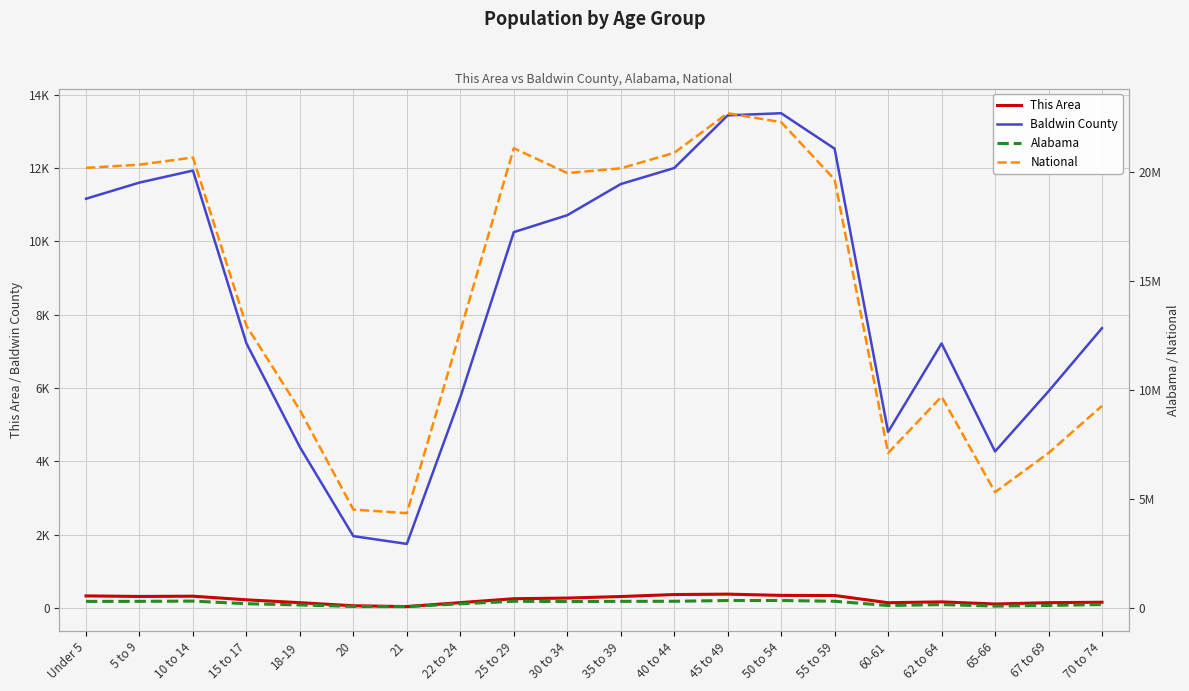

What is the difference between the This Area values at 35 to 39 and 21?

274